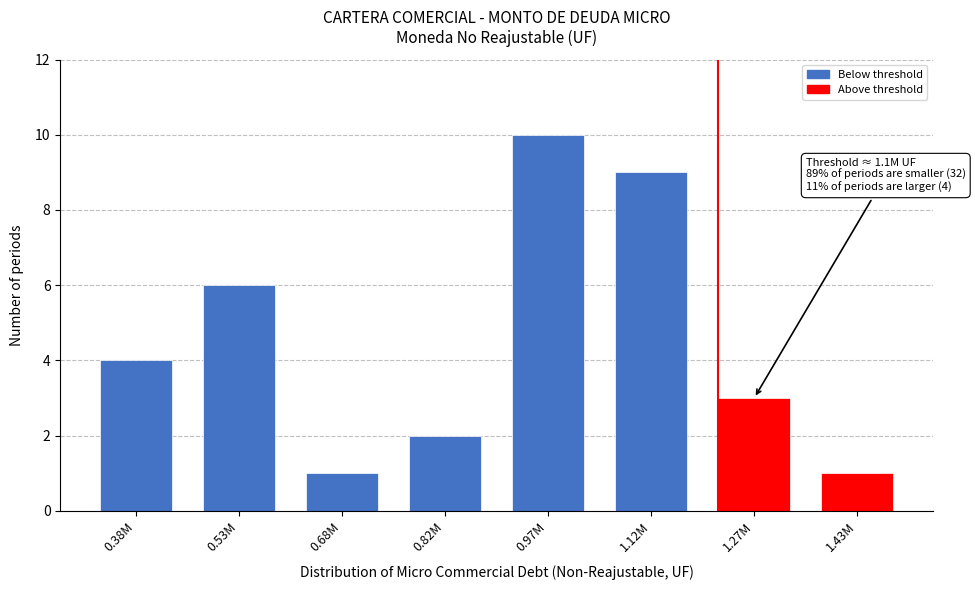

Reading right to left, transcribe all the data shown in this chart.

1	3	9	10	2	1	6	4